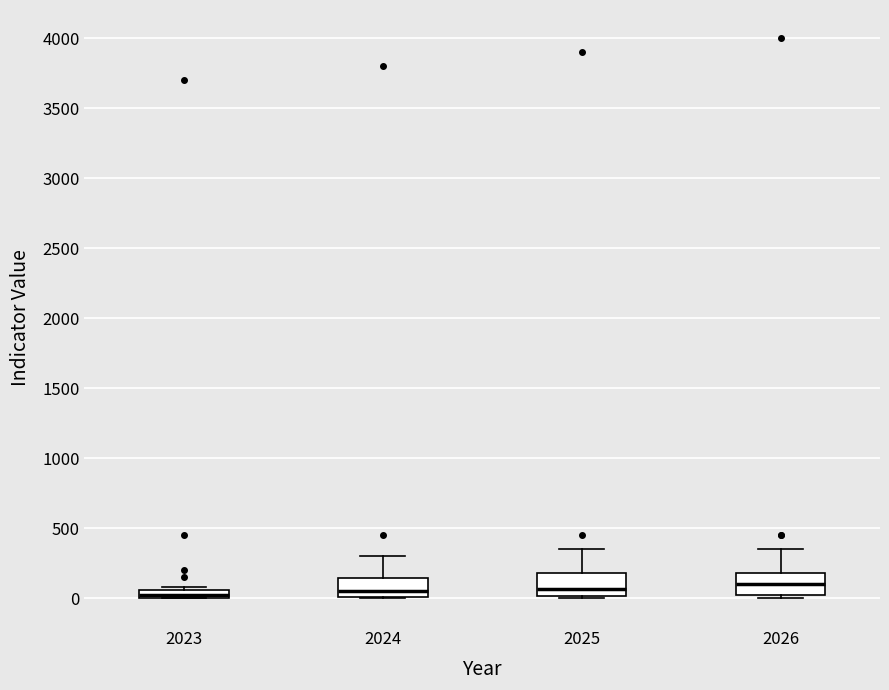

Where is the upper edge of the box at x = 2026 on the y-axis? The values are not printed on the chart, so give them approximately, as read against the axis.

200